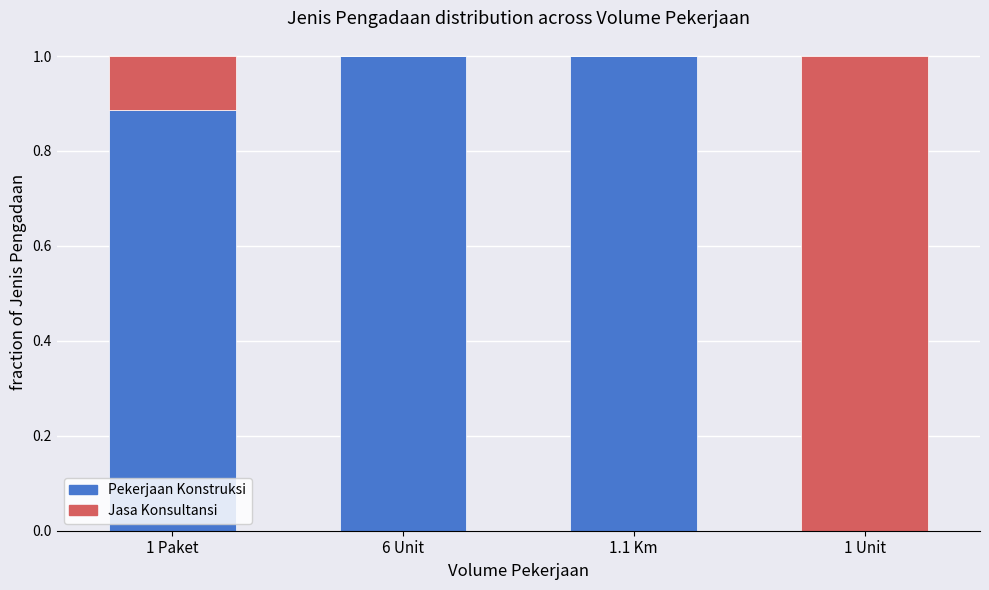

Is it true that Pekerjaan Konstruksi equals 1.3 at 1 Paket?

False